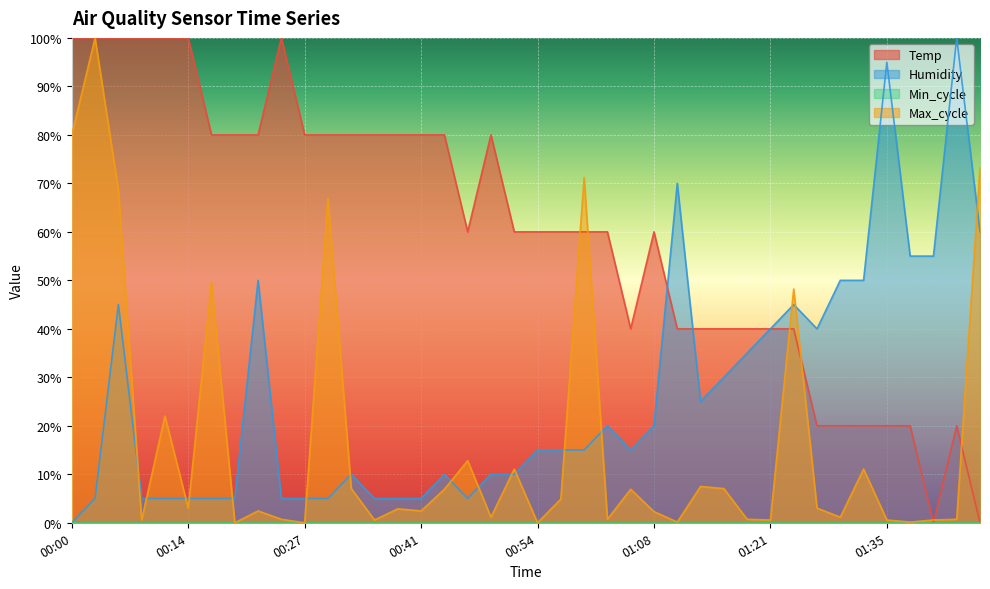

What is the maximum value shown in the chart?

100.0